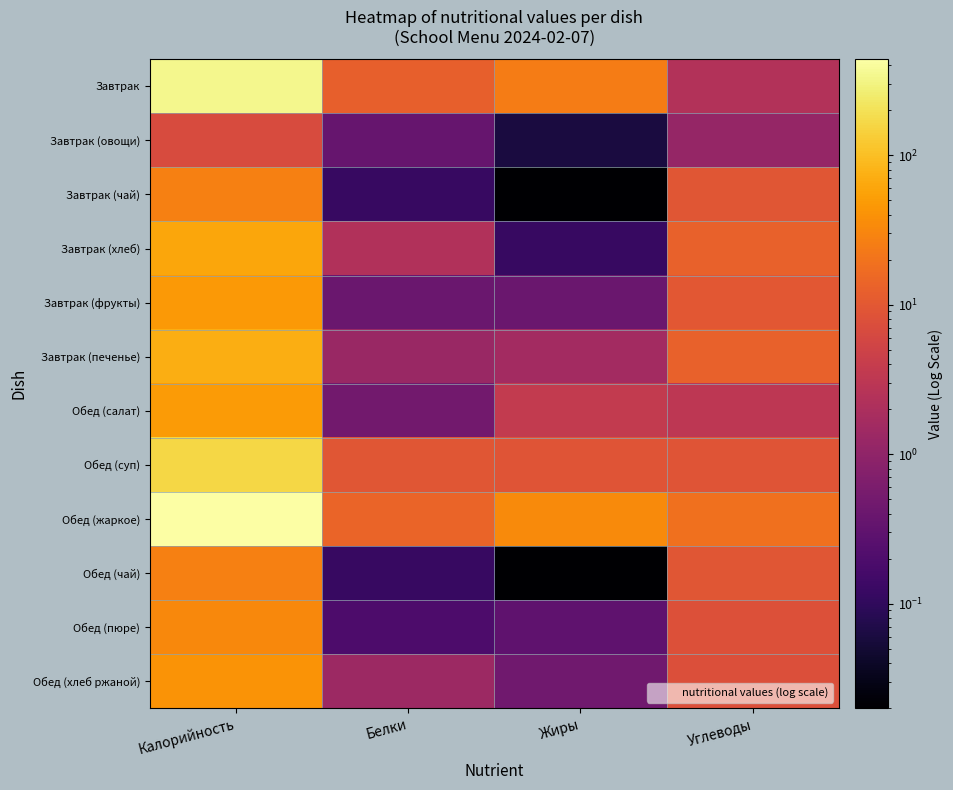

Reading right to left, list all the values displayed in this chart.

Завтрак: Углеводы=2.4	Жиры=25.2	Белки=12.5	Калорийность=338.2
Завтрак (овощи): Углеводы=1.1	Жиры=0.1	Белки=0.4	Калорийность=6.8
Завтрак (чай): Углеводы=9.2	Жиры=0.0	Белки=0.1	Калорийность=27.3
Завтрак (хлеб): Углеводы=12.7	Жиры=0.1	Белки=2.3	Калорийность=60.3
Завтрак (фрукты): Углеводы=9.8	Жиры=0.4	Белки=0.4	Калорийность=47.0
Завтрак (печенье): Углеводы=12.8	Жиры=1.6	Белки=1.3	Калорийность=71.5
Обед (салат): Углеводы=3.1	Жиры=3.7	Белки=0.5	Калорийность=47.6
Обед (суп): Углеводы=8.8	Жиры=8.9	Белки=9.3	Калорийность=163.1
Обед (жаркое): Углеводы=18.9	Жиры=33.7	Белки=14.1	Калорийность=437.7
Обед (чай): Углеводы=9.2	Жиры=0.0	Белки=0.1	Калорийность=27.3
Обед (пюре): Углеводы=8.1	Жиры=0.3	Белки=0.2	Калорийность=32.4
Обед (хлеб ржаной): Углеводы=7.8	Жиры=0.5	Белки=1.4	Калорийность=42.0